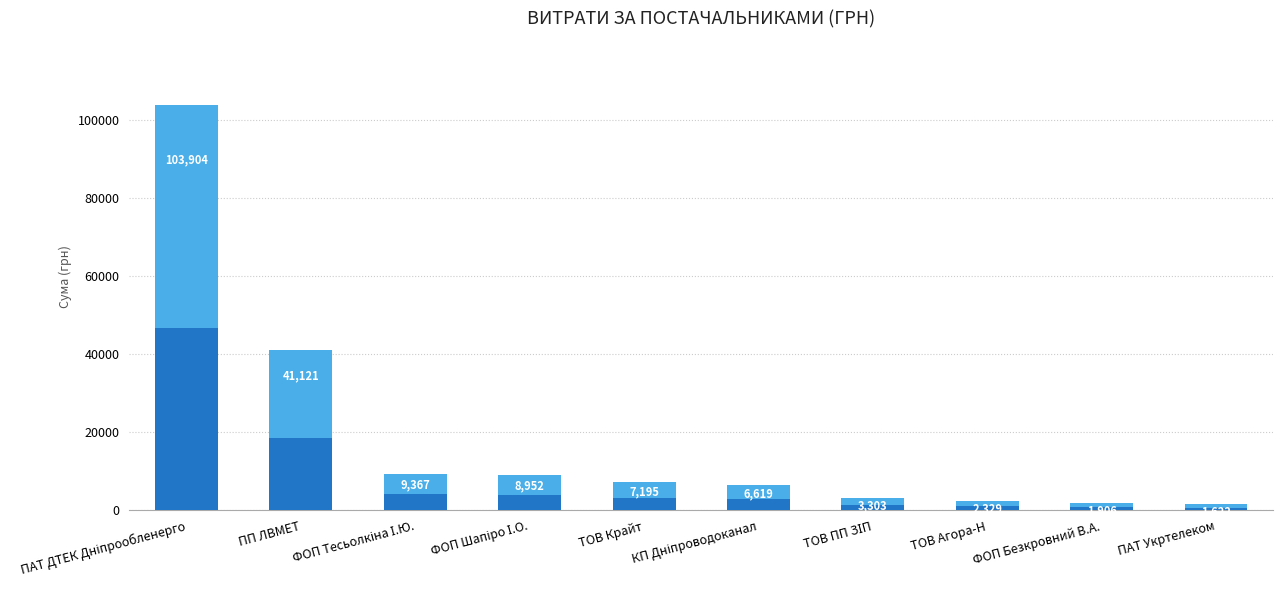

Count the number of categories in the chart.

10